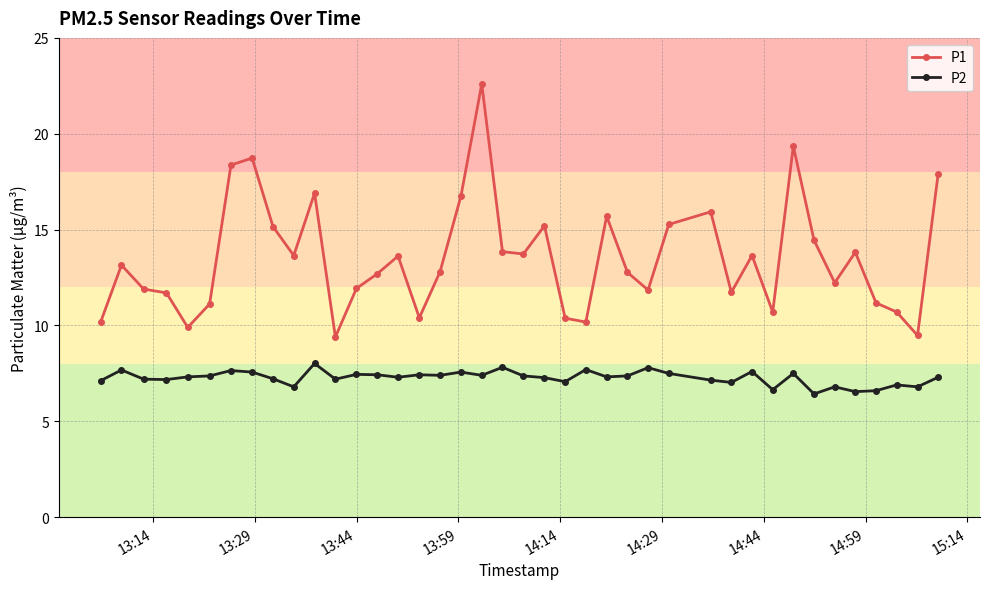

Which series has the widest spread of values?

P1